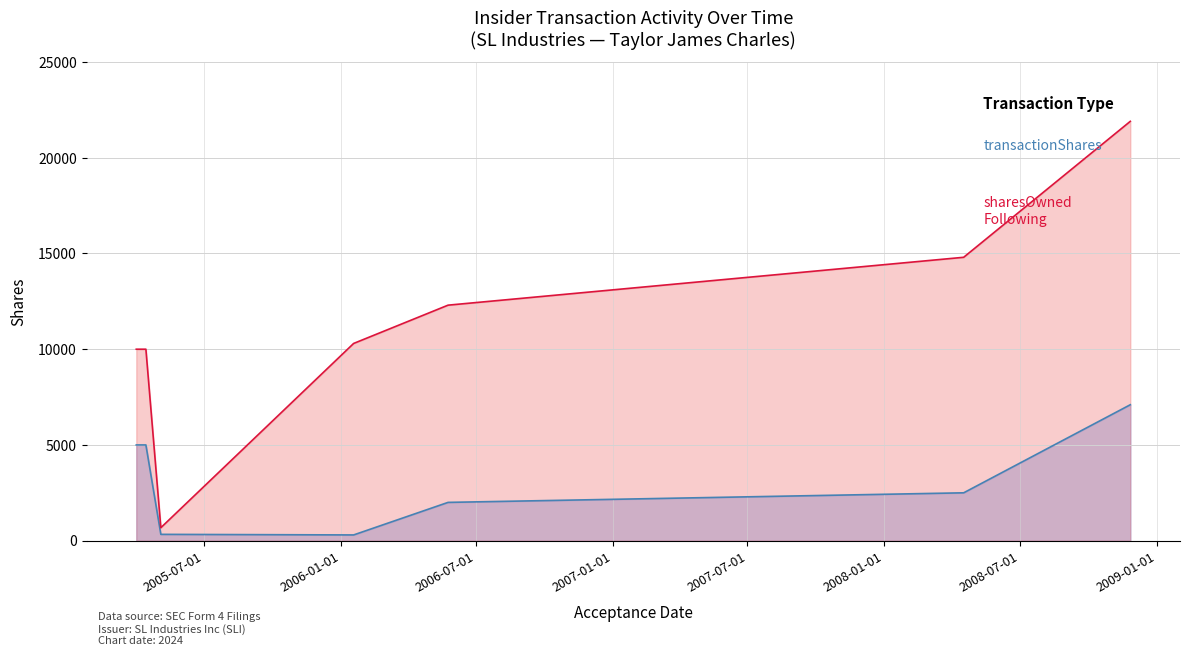

Does the chart have visible grid lines?

Yes